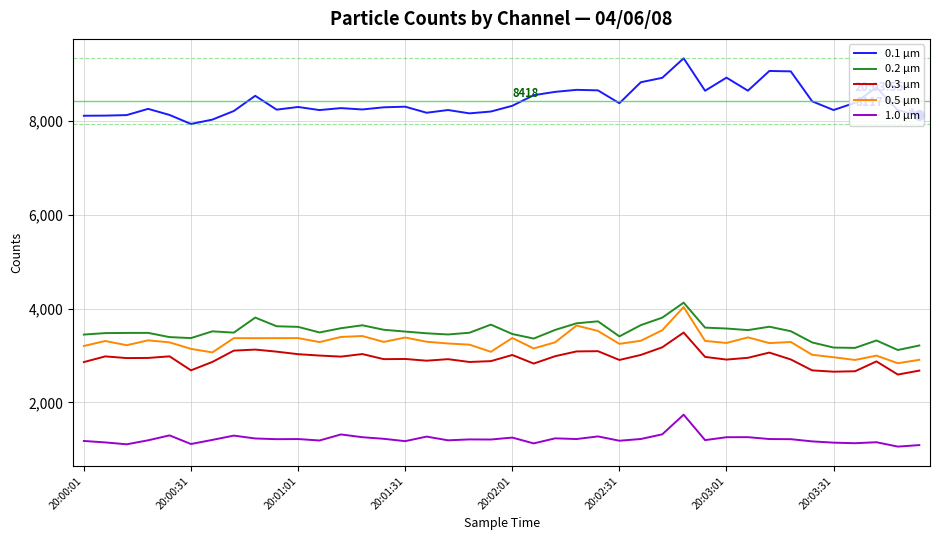

What is the highest value of the 0.5 µm series?

4033